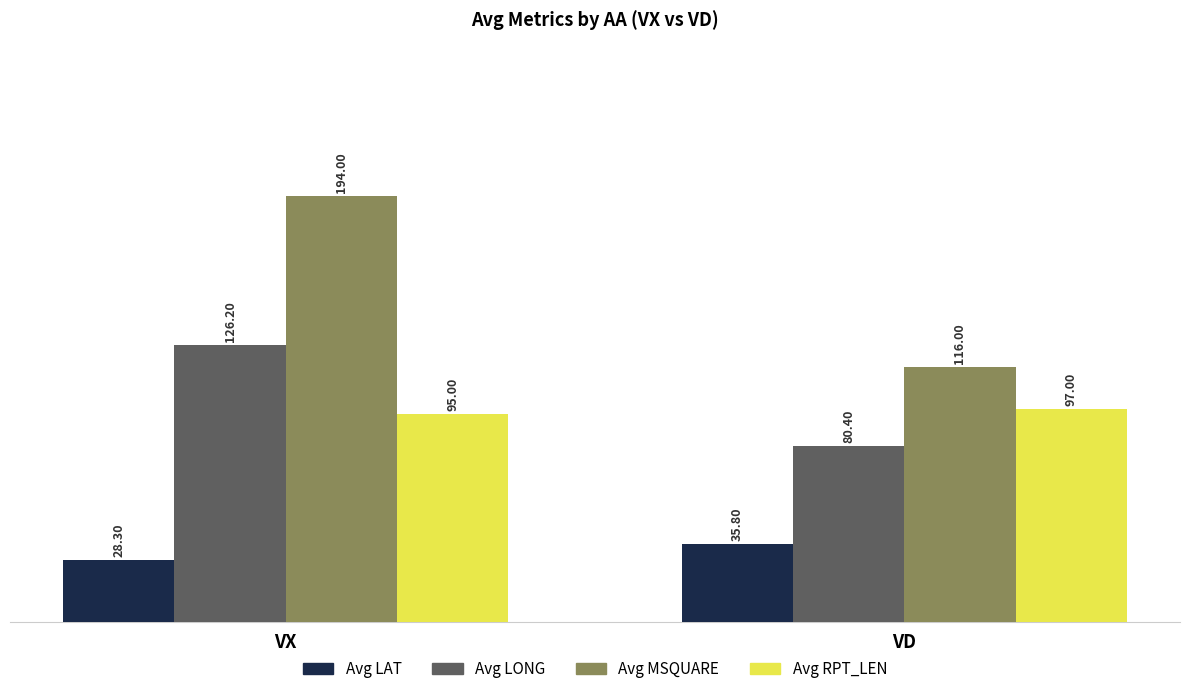

Reading right to left, extract all data points from this chart.

Avg LAT: 35.8	28.3
Avg LONG: 80.4	126.2
Avg MSQUARE: 116.0	194.0
Avg RPT_LEN: 97.0	95.0